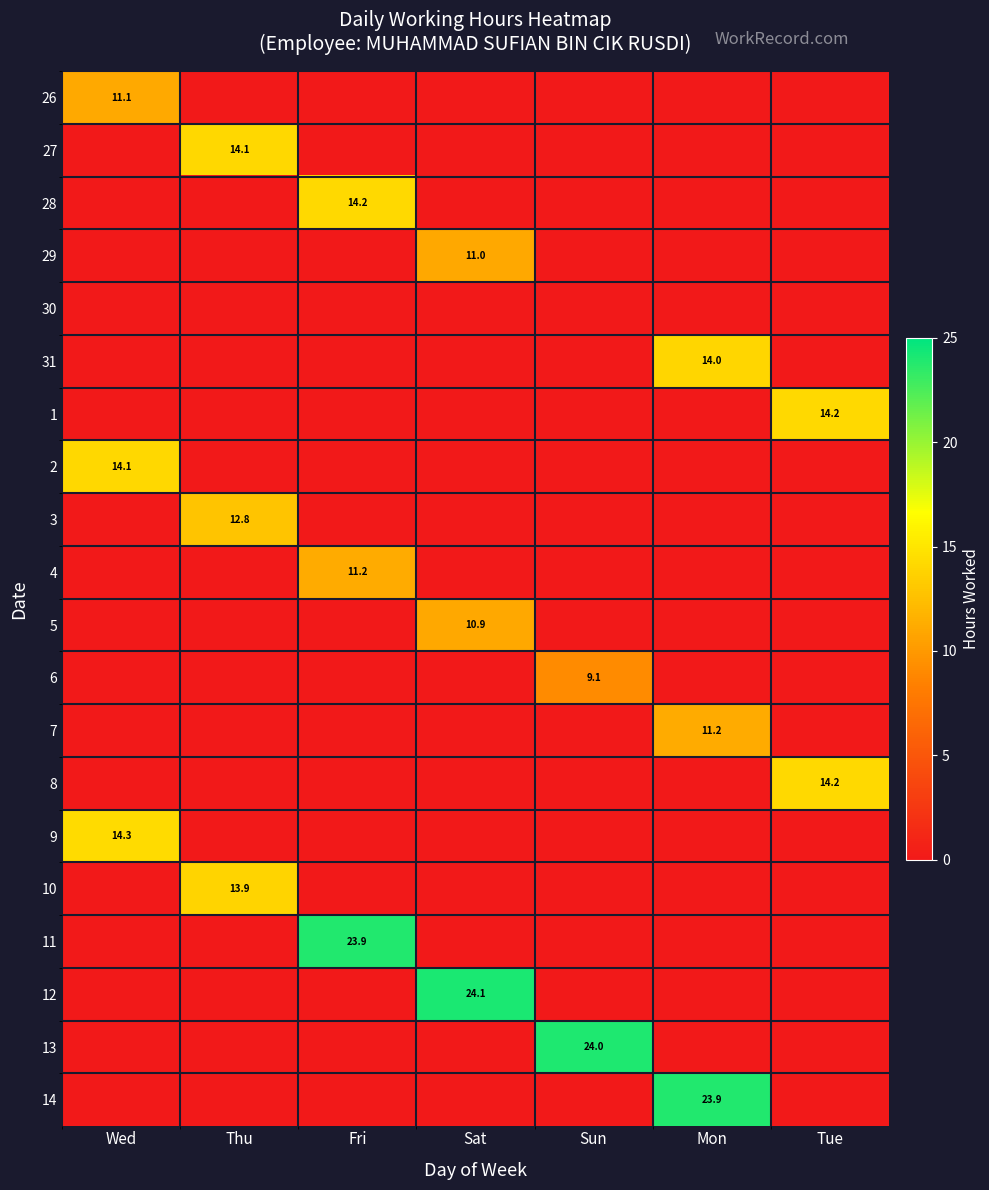

At how many categories does at least one series exceed 13?

7